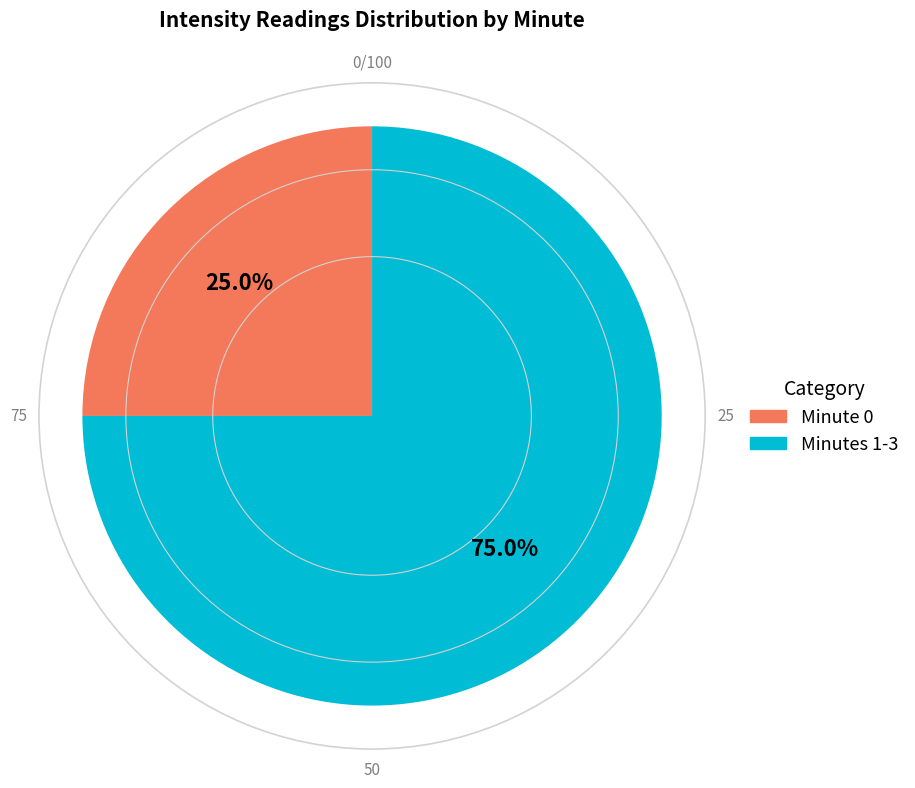

Does any single category account for the majority?

Yes